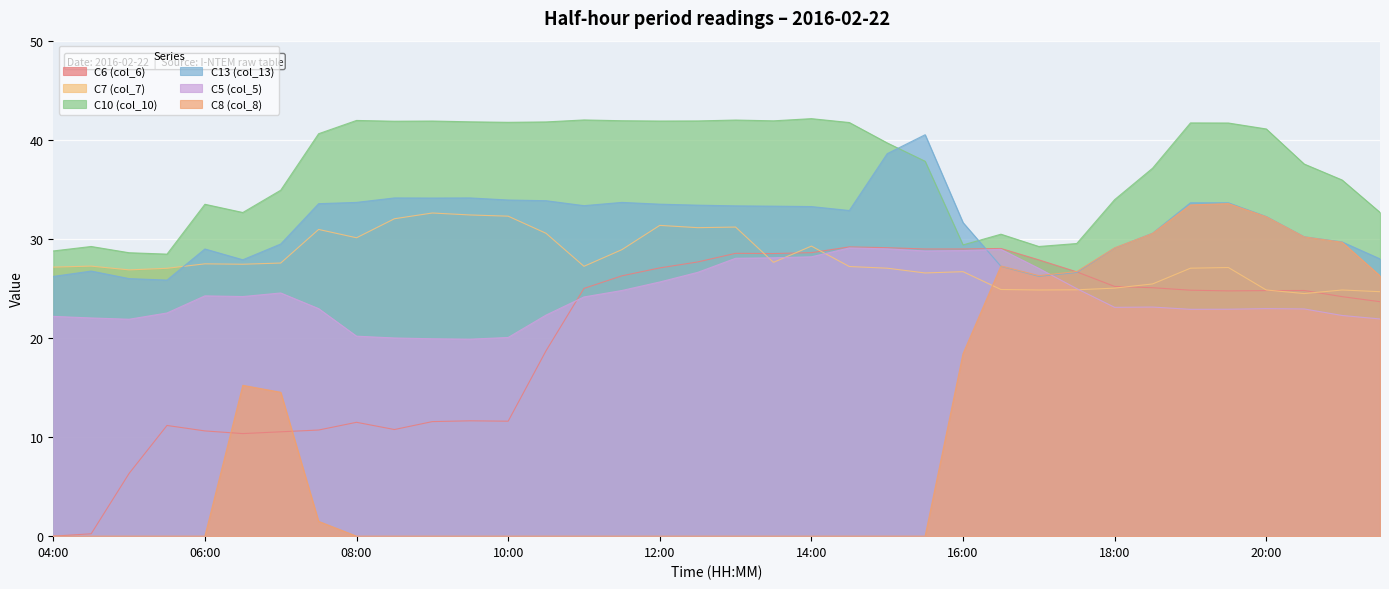

How many distinct data groups are displayed?

6